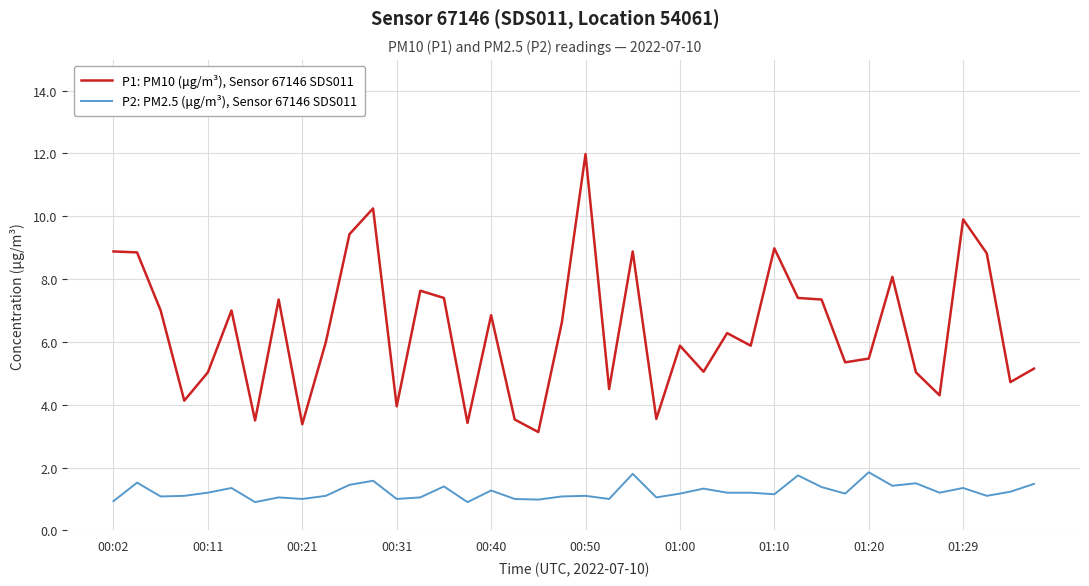

Which series has the largest range (max minus min)?

P1: PM10 (μg/m³), Sensor 67146 SDS011